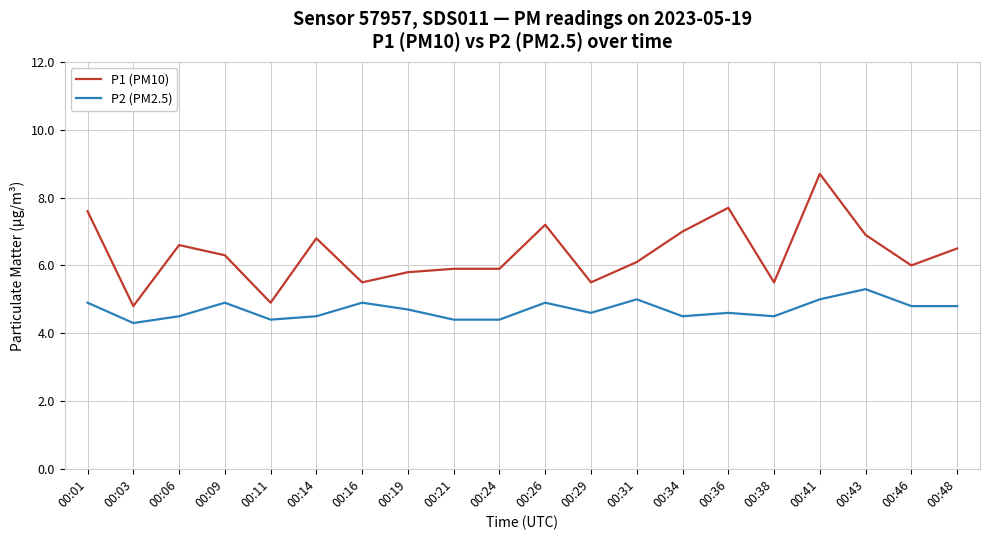

List the series in order of their overall mean, lowest first.

P2 (PM2.5), P1 (PM10)